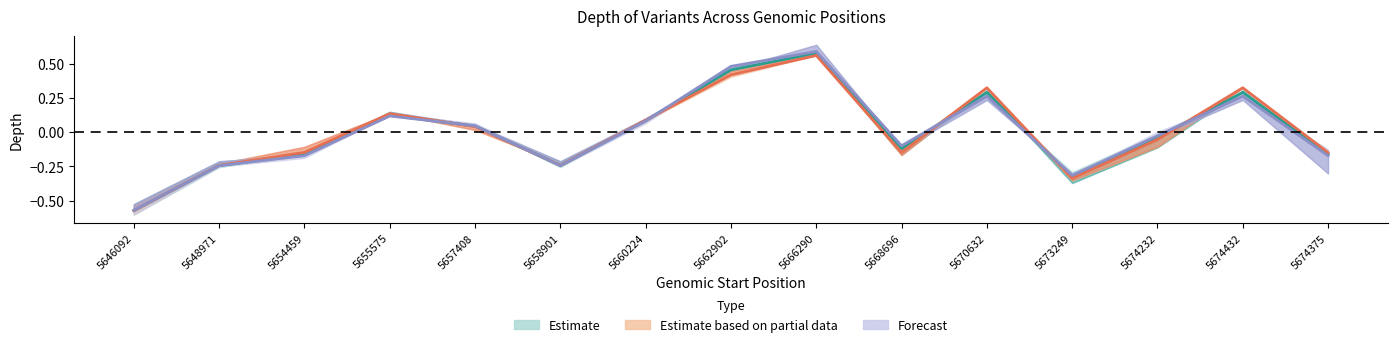

True or false: Estimate and Estimate based on partial data intersect in this chart.

True